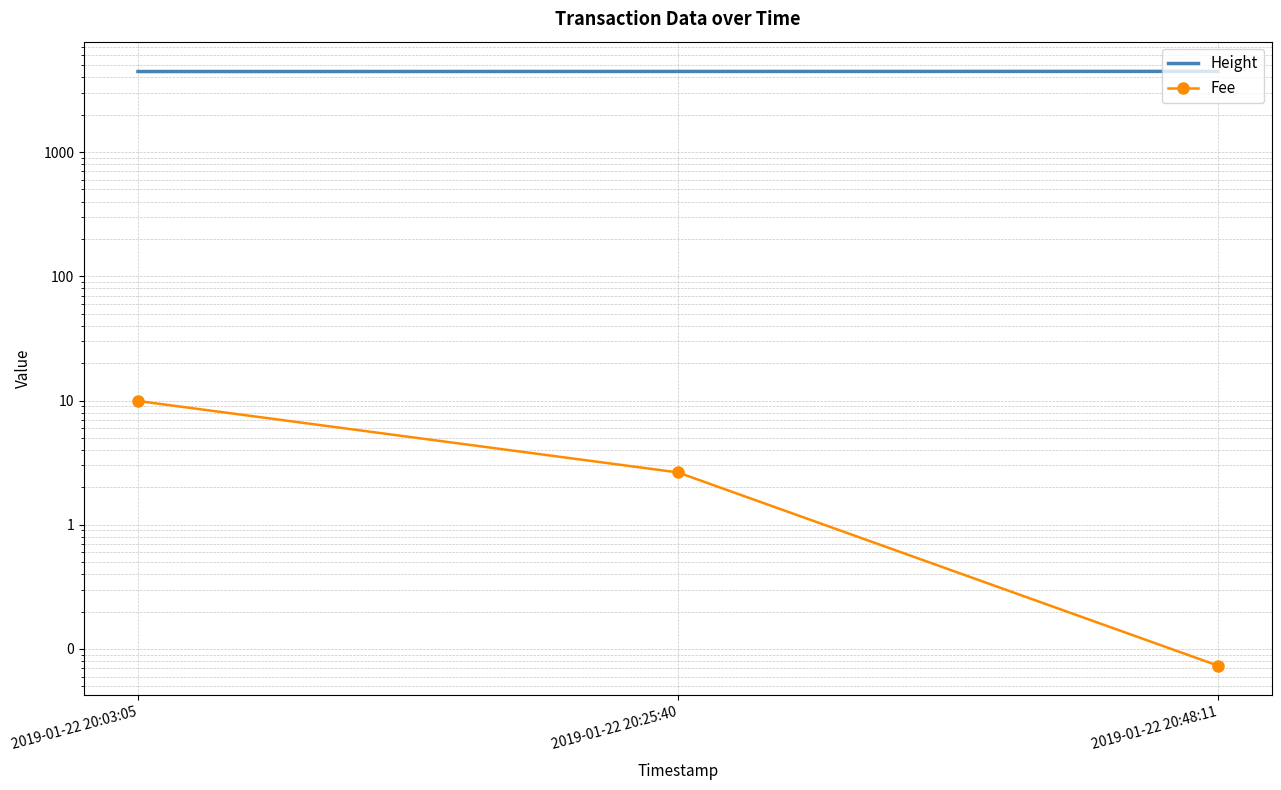

Reading right to left, transcribe all the data shown in this chart.

Height: 2019-01-22 20:48:11=4463.0	2019-01-22 20:25:40=4457.0	2019-01-22 20:03:05=4451.0
Fee: 2019-01-22 20:48:11=0.1	2019-01-22 20:25:40=2.6	2019-01-22 20:03:05=9.9